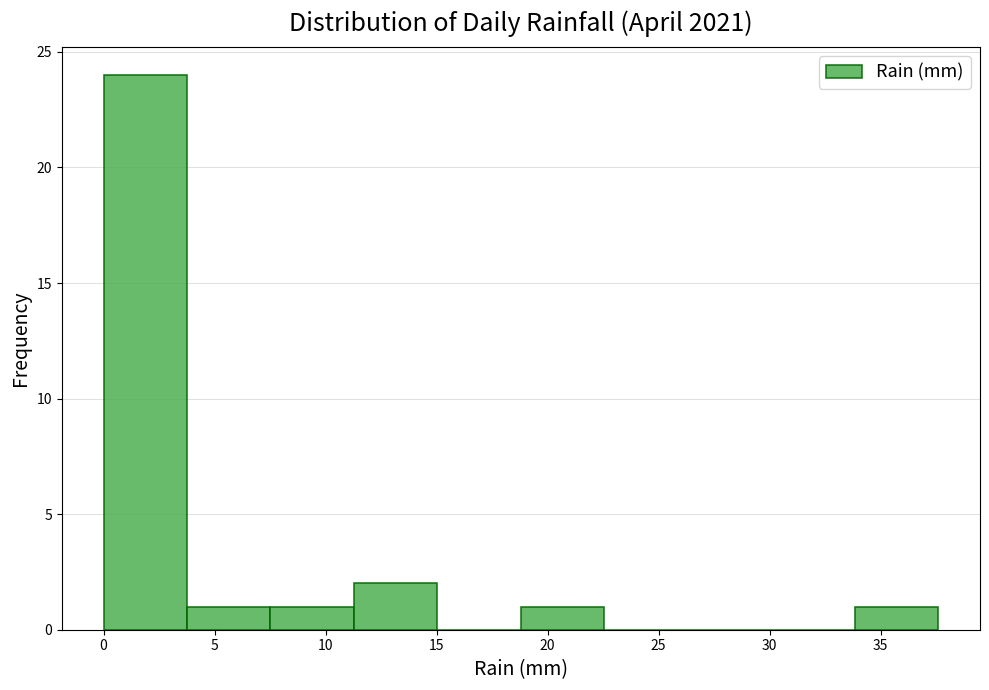

Over which range of the x-axis is the bar tallest?

0.0 to 4.0